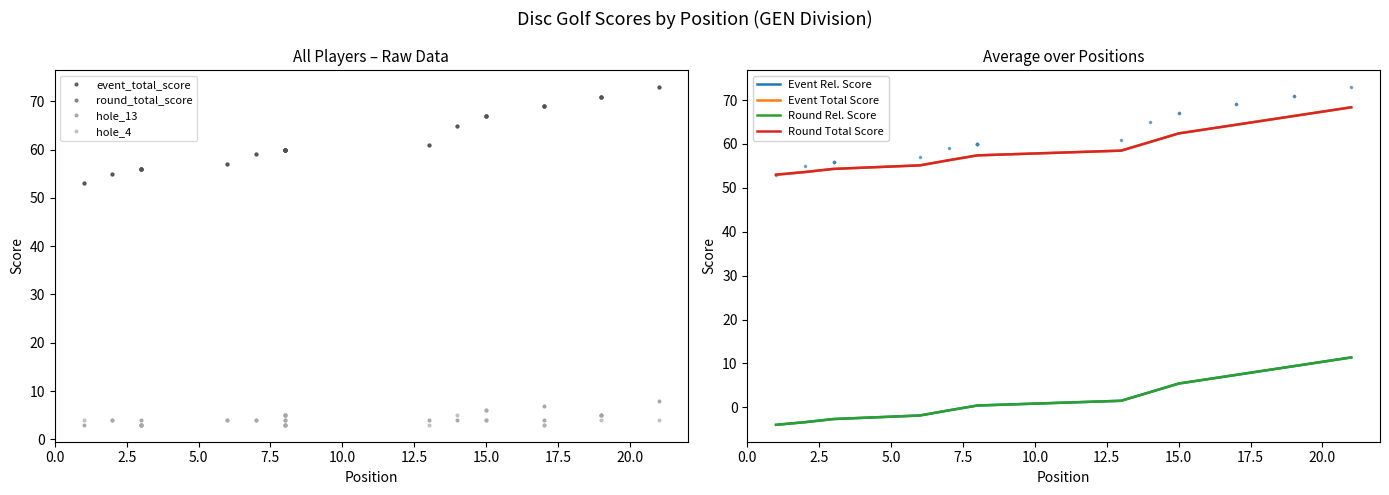

What is the value of the event_total_score point at the 18th from the left?

69